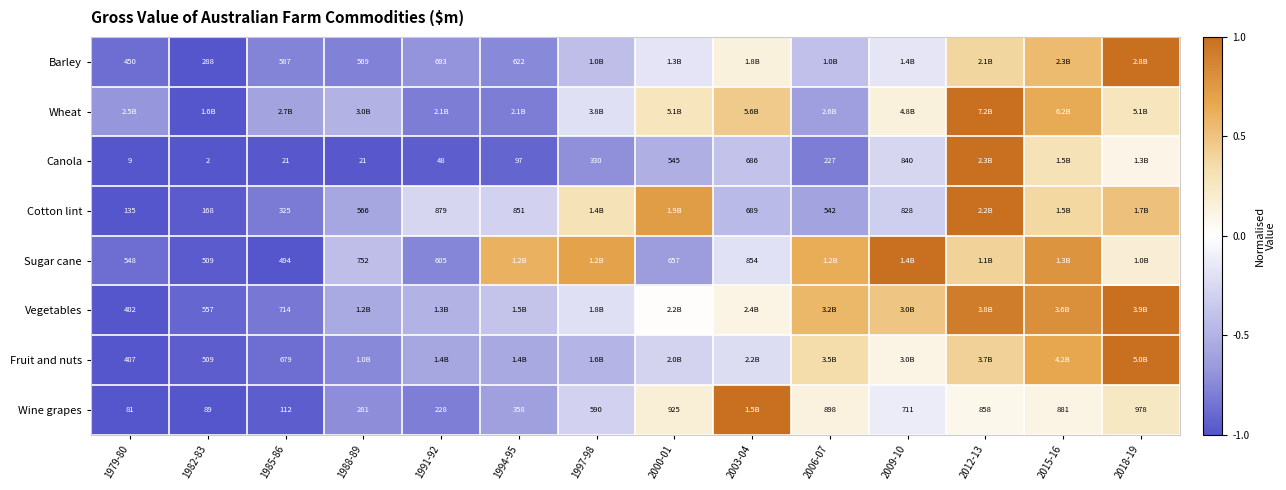

The value of Sugar cane at 1997-98 is 0.9. True or false?

False